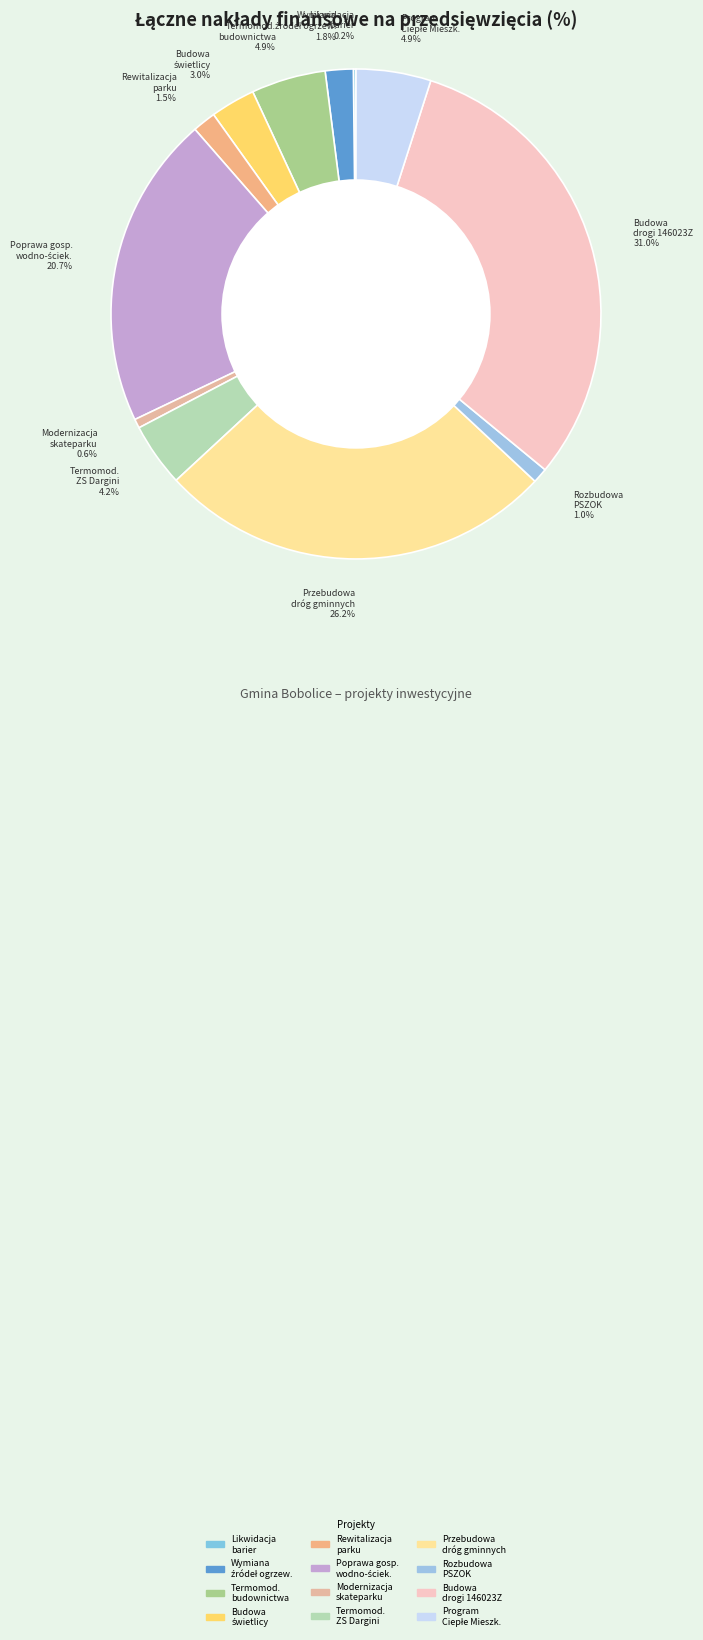

Is there any slice that represents more than half of the pie?

No